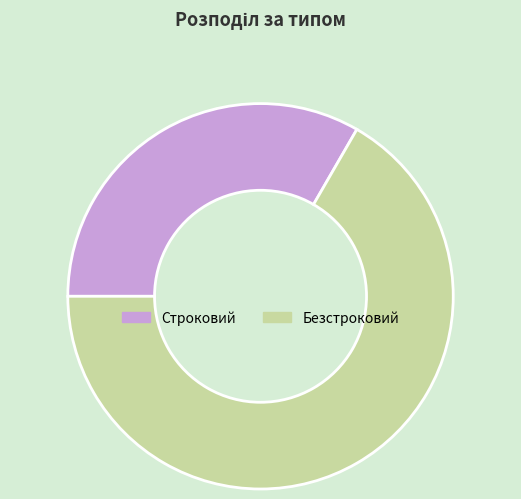

How many slices are in this pie chart?

2